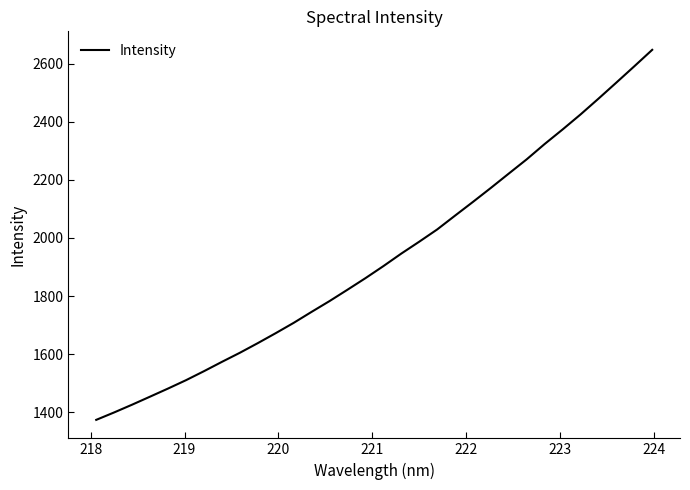

What is the minimum value shown in the chart?

1373.3